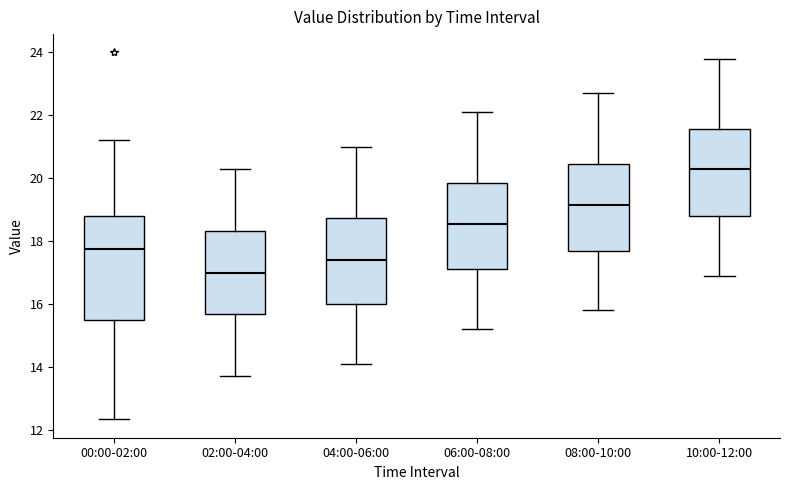

Reading left to right, transcribe this box plot: for each box, give where its median line is, the range the box spans, and where its two whiskers end, as read against the y-axis. The values are not printed on the chart, so give them approximately, as read against the axis.

00:00-02:00: median 17.8, box 15.4 to 18.8, whiskers 12.4 to 21.2
02:00-04:00: median 17.0, box 15.6 to 18.4, whiskers 13.8 to 20.4
04:00-06:00: median 17.4, box 16.0 to 18.8, whiskers 14.2 to 21.0
06:00-08:00: median 18.6, box 17.2 to 19.8, whiskers 15.2 to 22.2
08:00-10:00: median 19.2, box 17.8 to 20.4, whiskers 15.8 to 22.8
10:00-12:00: median 20.4, box 18.8 to 21.6, whiskers 17.0 to 23.8